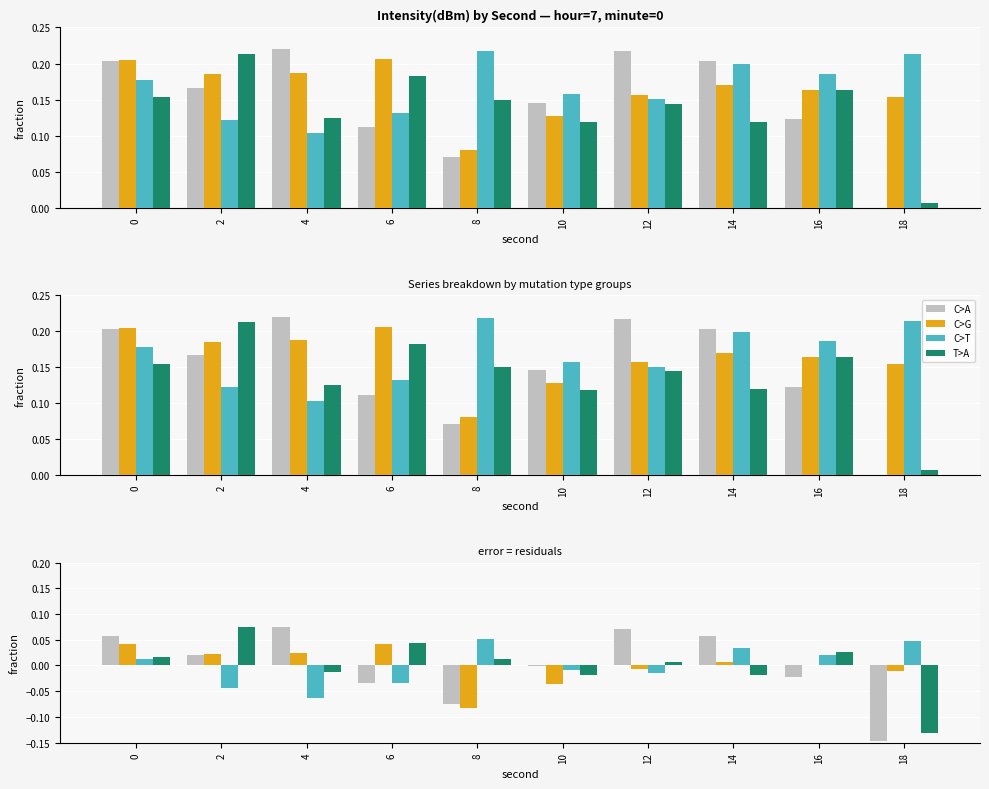

Is it true that C>G equals -0.1 at 8?

True